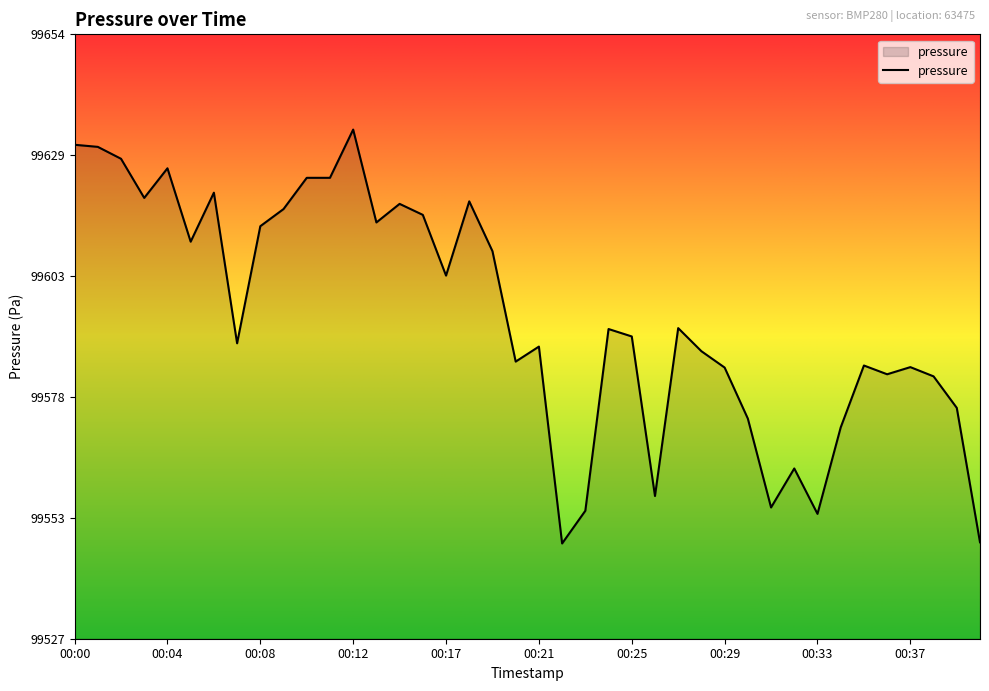

What is the greatest value displayed?

99634.1